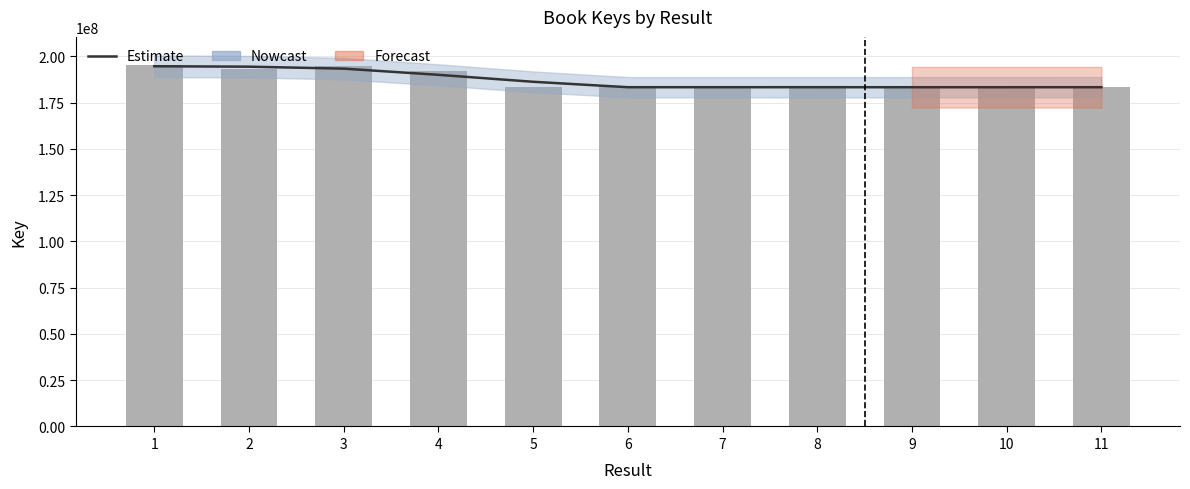

Read the value at 3.

193345180.0